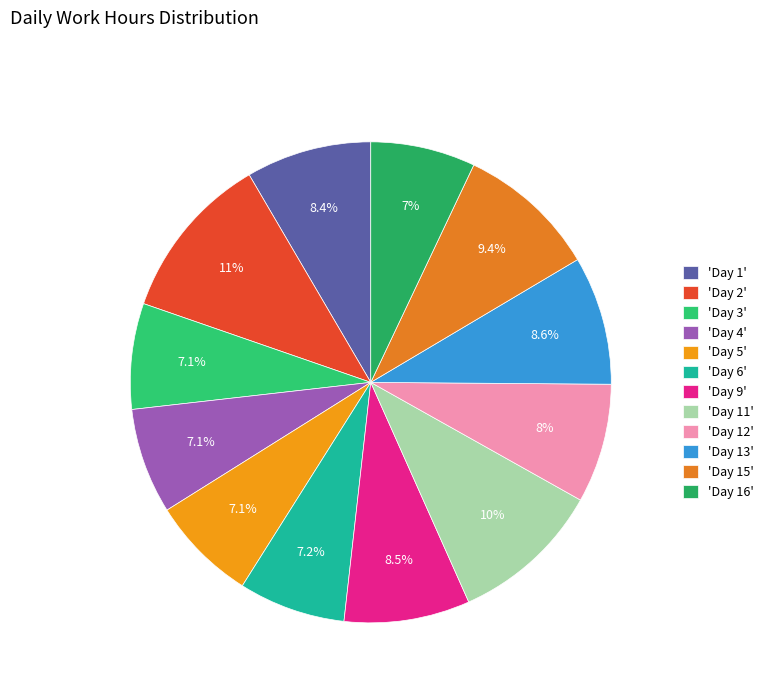

Count the number of slices in the pie.

12